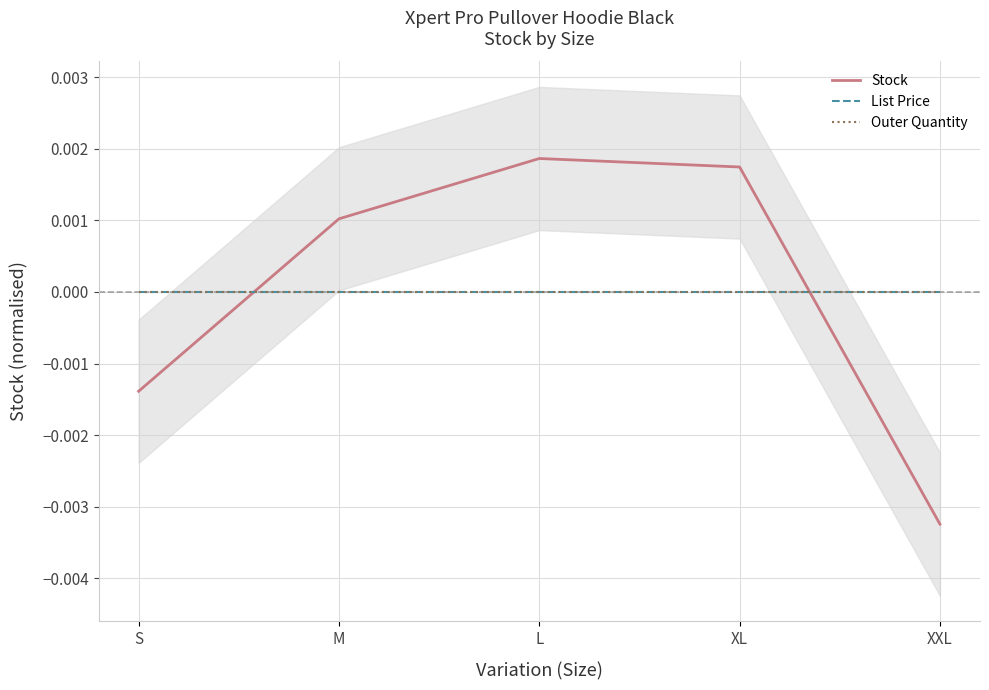

How many data points in Stock are above 0?

3